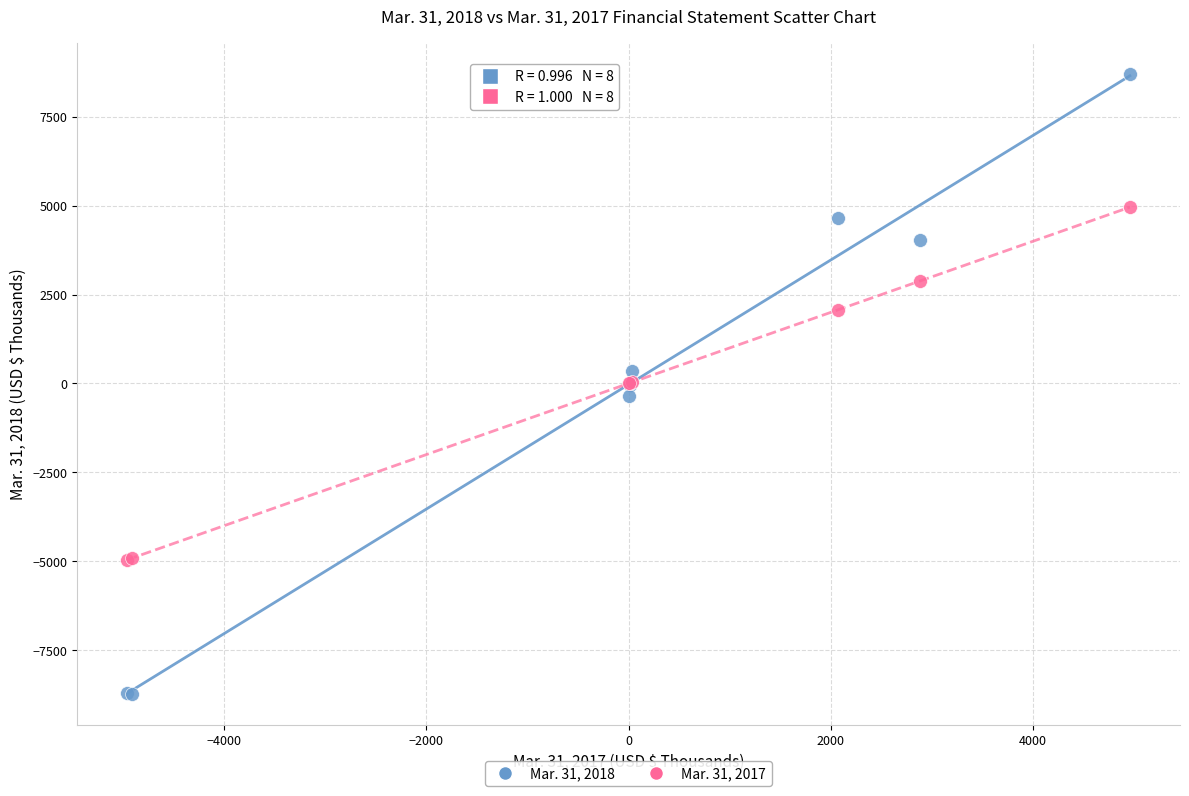

Which series has the widest spread of Y values?

Mar. 31, 2018